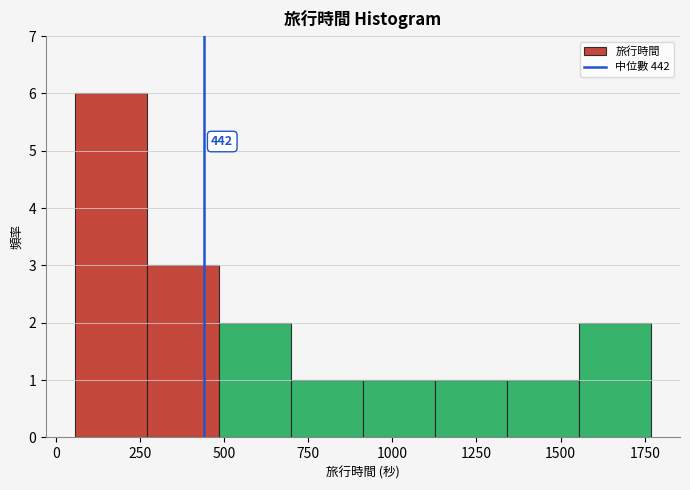

Which range on the x-axis has the tallest bar?

50 to 250